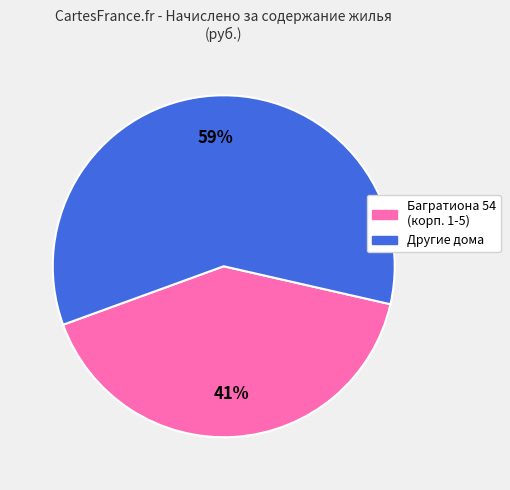

Is there a majority slice in this chart?

Yes